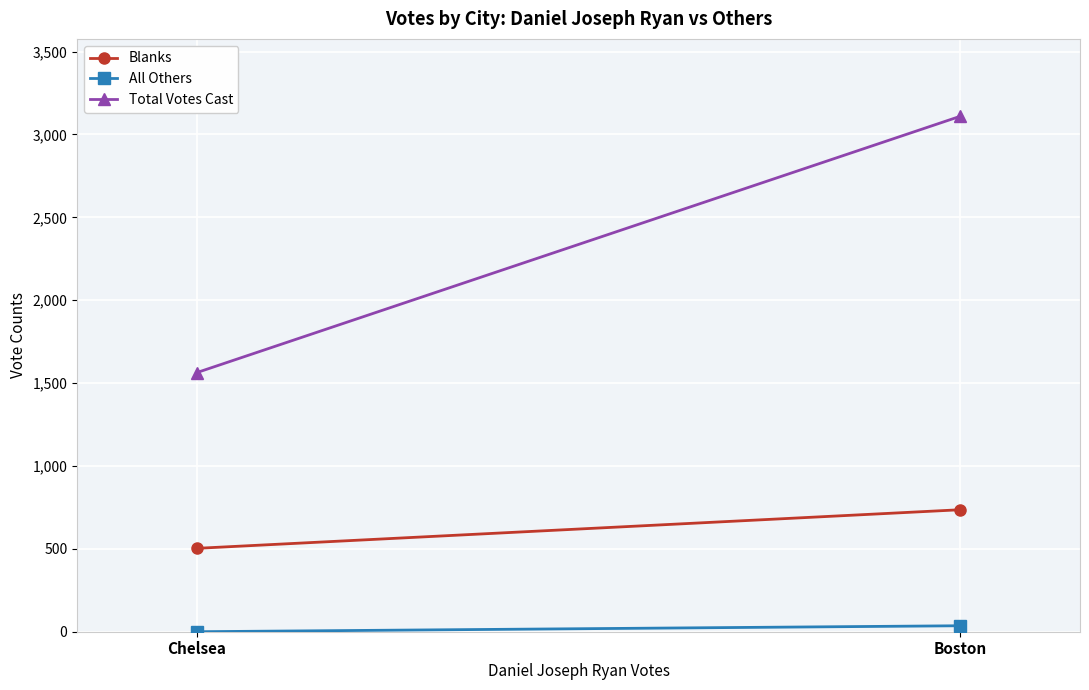

Rank the series at Boston from lowest to highest value.

All Others, Blanks, Total Votes Cast